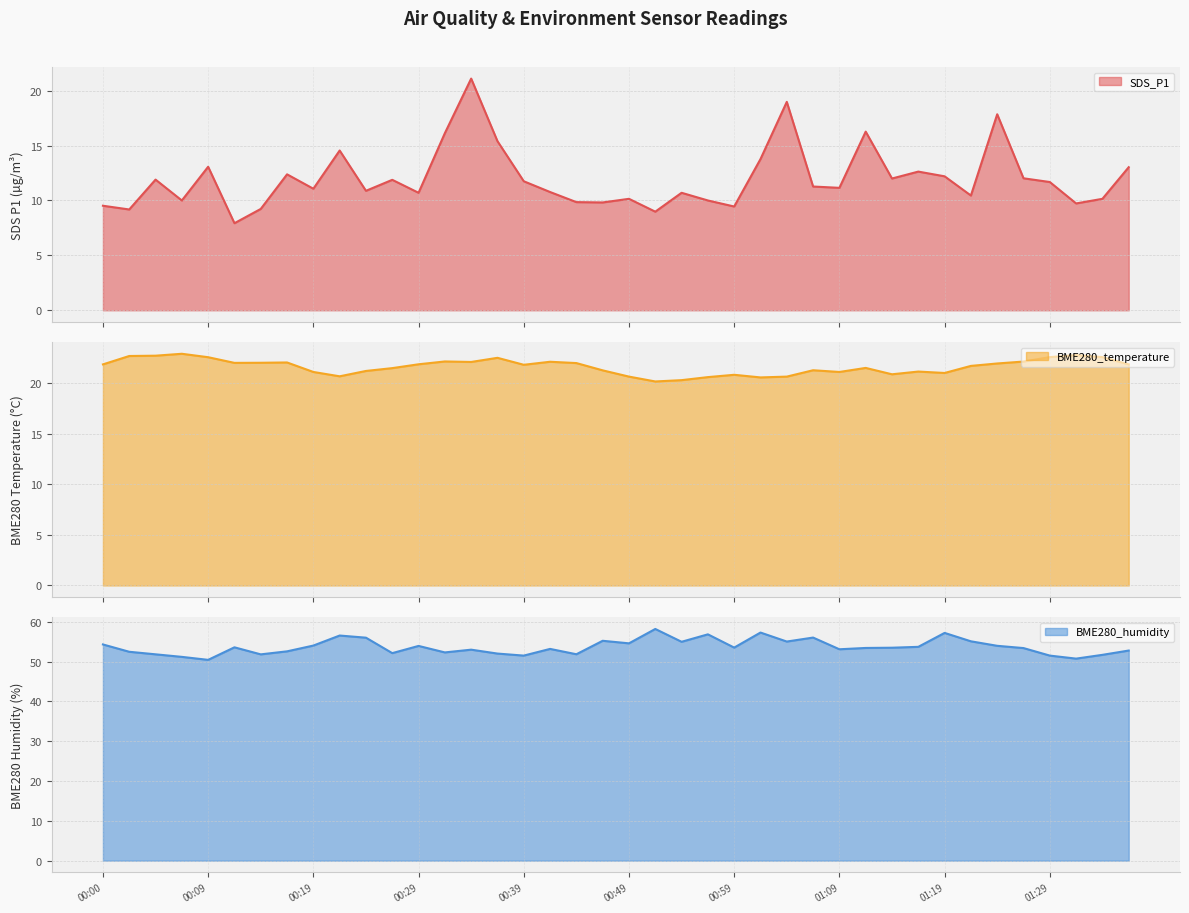

Reading left to right, list all the values displayed in this chart.

SDS_P1: 00:00=9.5	00:02=9.2	00:05=11.9	00:07=10.0	00:09=13.1	00:12=7.9	00:14=9.2	00:17=12.4	00:19=11.1	00:22=14.6	00:24=10.9	00:27=11.9	00:29=10.7	00:32=16.1	00:34=21.1	00:37=15.4	00:39=11.8	00:42=10.8	00:44=9.8	00:47=9.8	00:49=10.2	00:52=9.0	00:54=10.7	00:57=10.0	00:59=9.4	01:02=13.8	01:04=19.0	01:06=11.3	01:09=11.2	01:11=16.3	01:14=12.0	01:16=12.6	01:19=12.2	01:21=10.4	01:24=17.9	01:26=12.0	01:29=11.7	01:31=9.7	01:34=10.2	01:36=13.0
BME280_temperature: 00:00=21.9	00:02=22.7	00:05=22.7	00:07=22.9	00:09=22.6	00:12=22.0	00:14=22.0	00:17=22.1	00:19=21.1	00:22=20.7	00:24=21.2	00:27=21.5	00:29=21.9	00:32=22.2	00:34=22.1	00:37=22.5	00:39=21.8	00:42=22.1	00:44=22.0	00:47=21.3	00:49=20.7	00:52=20.2	00:54=20.3	00:57=20.6	00:59=20.9	01:02=20.6	01:04=20.7	01:06=21.3	01:09=21.1	01:11=21.5	01:14=20.9	01:16=21.2	01:19=21.0	01:21=21.7	01:24=22.0	01:26=22.2	01:29=22.6	01:31=22.8	01:34=22.6	01:36=21.9
BME280_humidity: 00:00=54.3	00:02=52.5	00:05=51.8	00:07=51.2	00:09=50.4	00:12=53.6	00:14=51.8	00:17=52.6	00:19=54.0	00:22=56.5	00:24=56.0	00:27=52.1	00:29=53.9	00:32=52.3	00:34=53.0	00:37=52.0	00:39=51.5	00:42=53.2	00:44=51.9	00:47=55.2	00:49=54.6	00:52=58.2	00:54=55.0	00:57=56.9	00:59=53.5	01:02=57.3	01:04=55.0	01:06=56.0	01:09=53.1	01:11=53.4	01:14=53.5	01:16=53.7	01:19=57.2	01:21=55.1	01:24=54.0	01:26=53.4	01:29=51.5	01:31=50.8	01:34=51.7	01:36=52.8